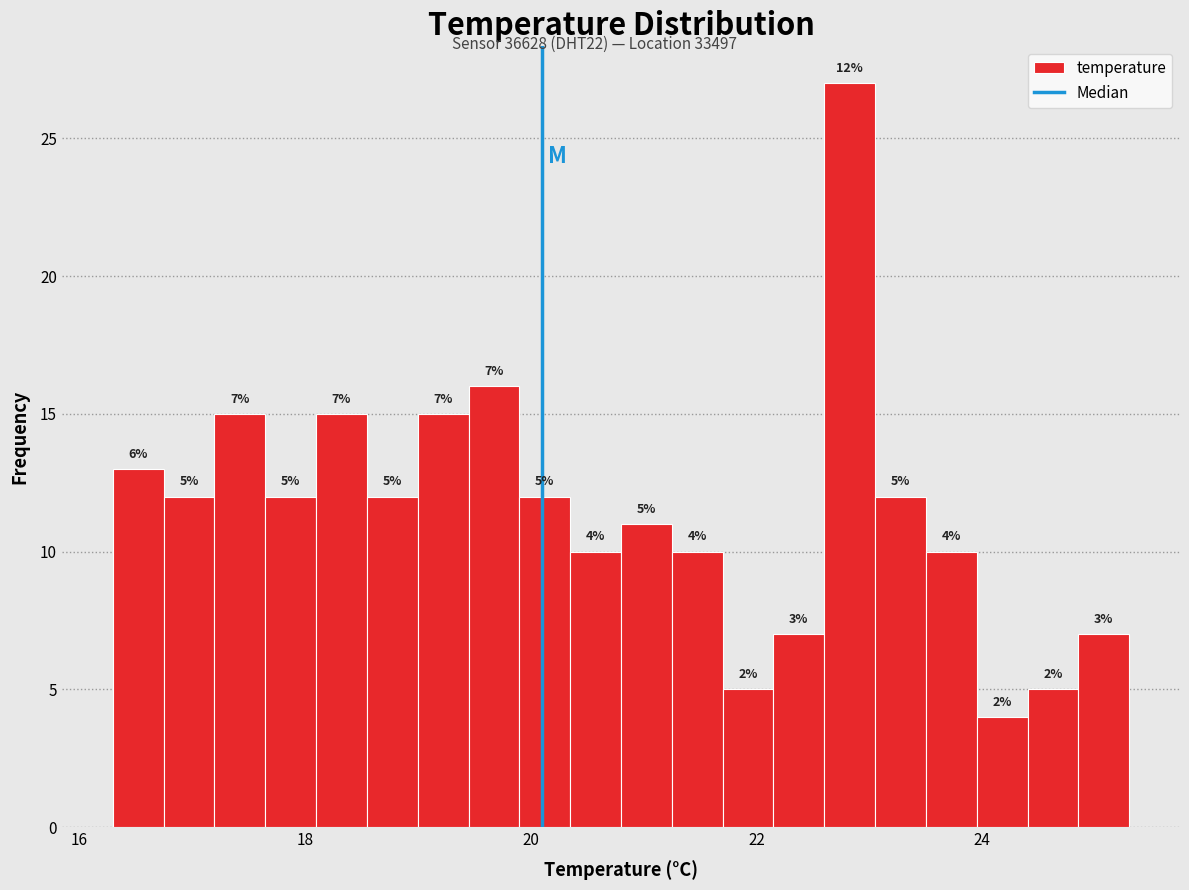

Read against the x-axis, roughly where is the centre of the tallest bar?

22.8